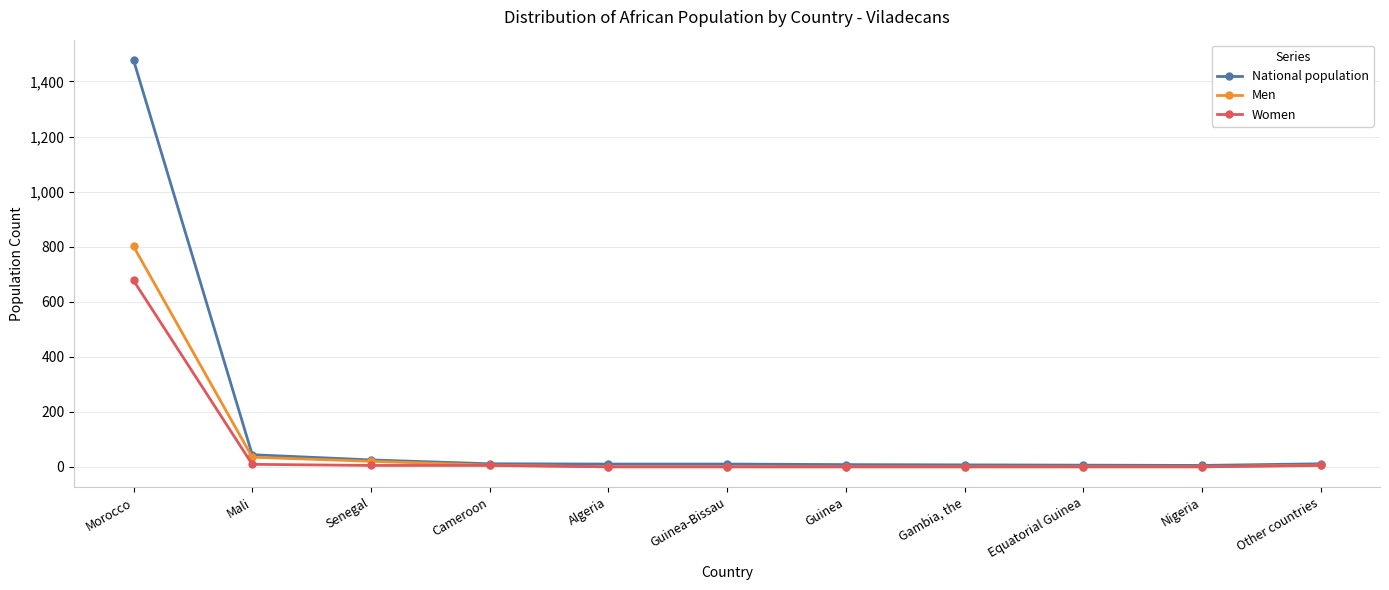

True or false: Men has a value of -384 at Guinea-Bissau.

False